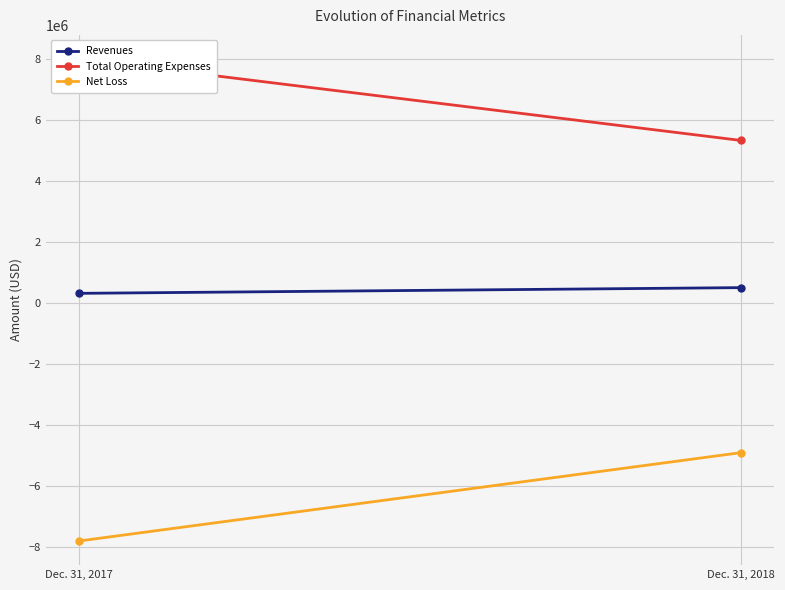

Which category has the lowest value in the Total Operating Expenses series?

Dec. 31, 2018